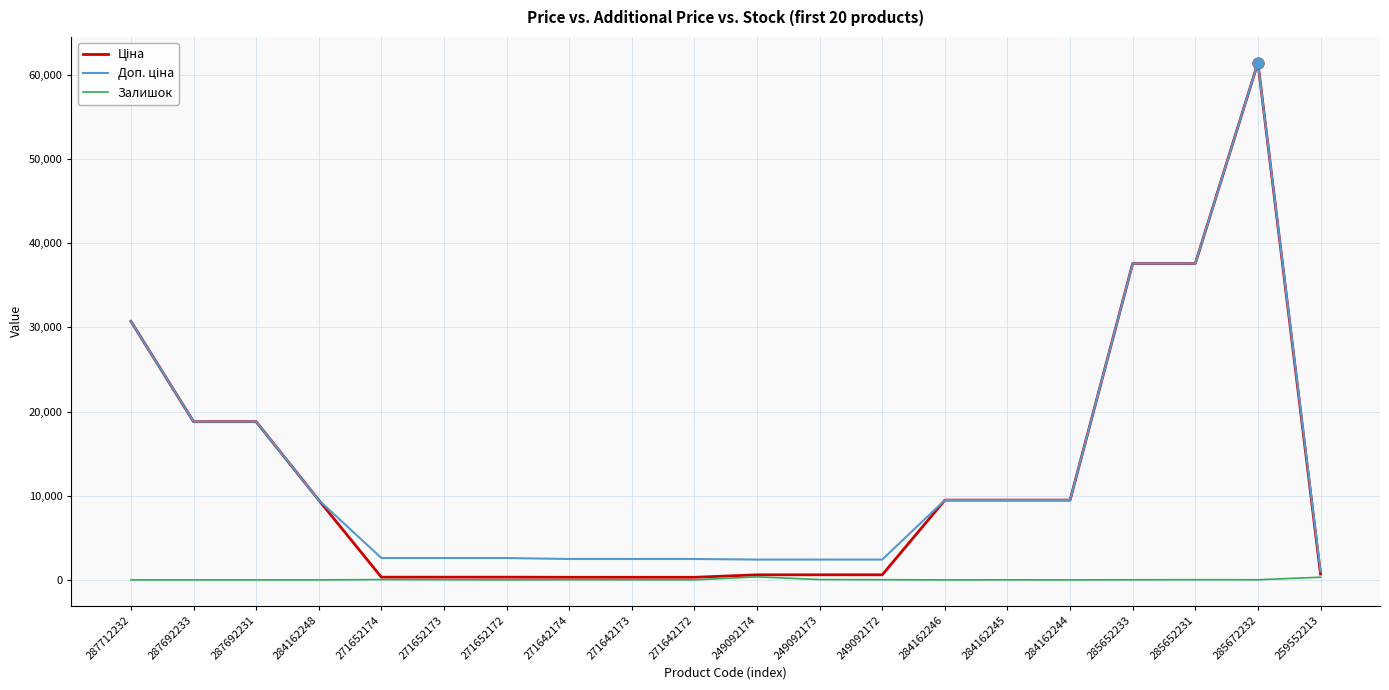

Is it true that Залишок equals 318.0 at 259552213?

True